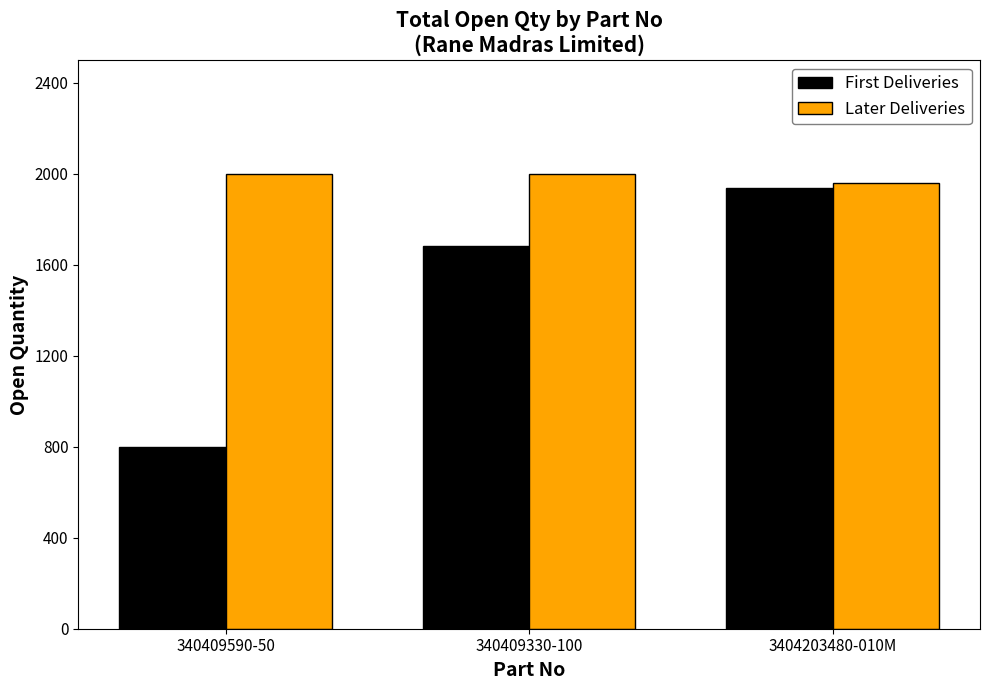

Reading left to right, transcribe all the data shown in this chart.

First Deliveries: 800	1685	1937
Later Deliveries: 2000	2000	1962